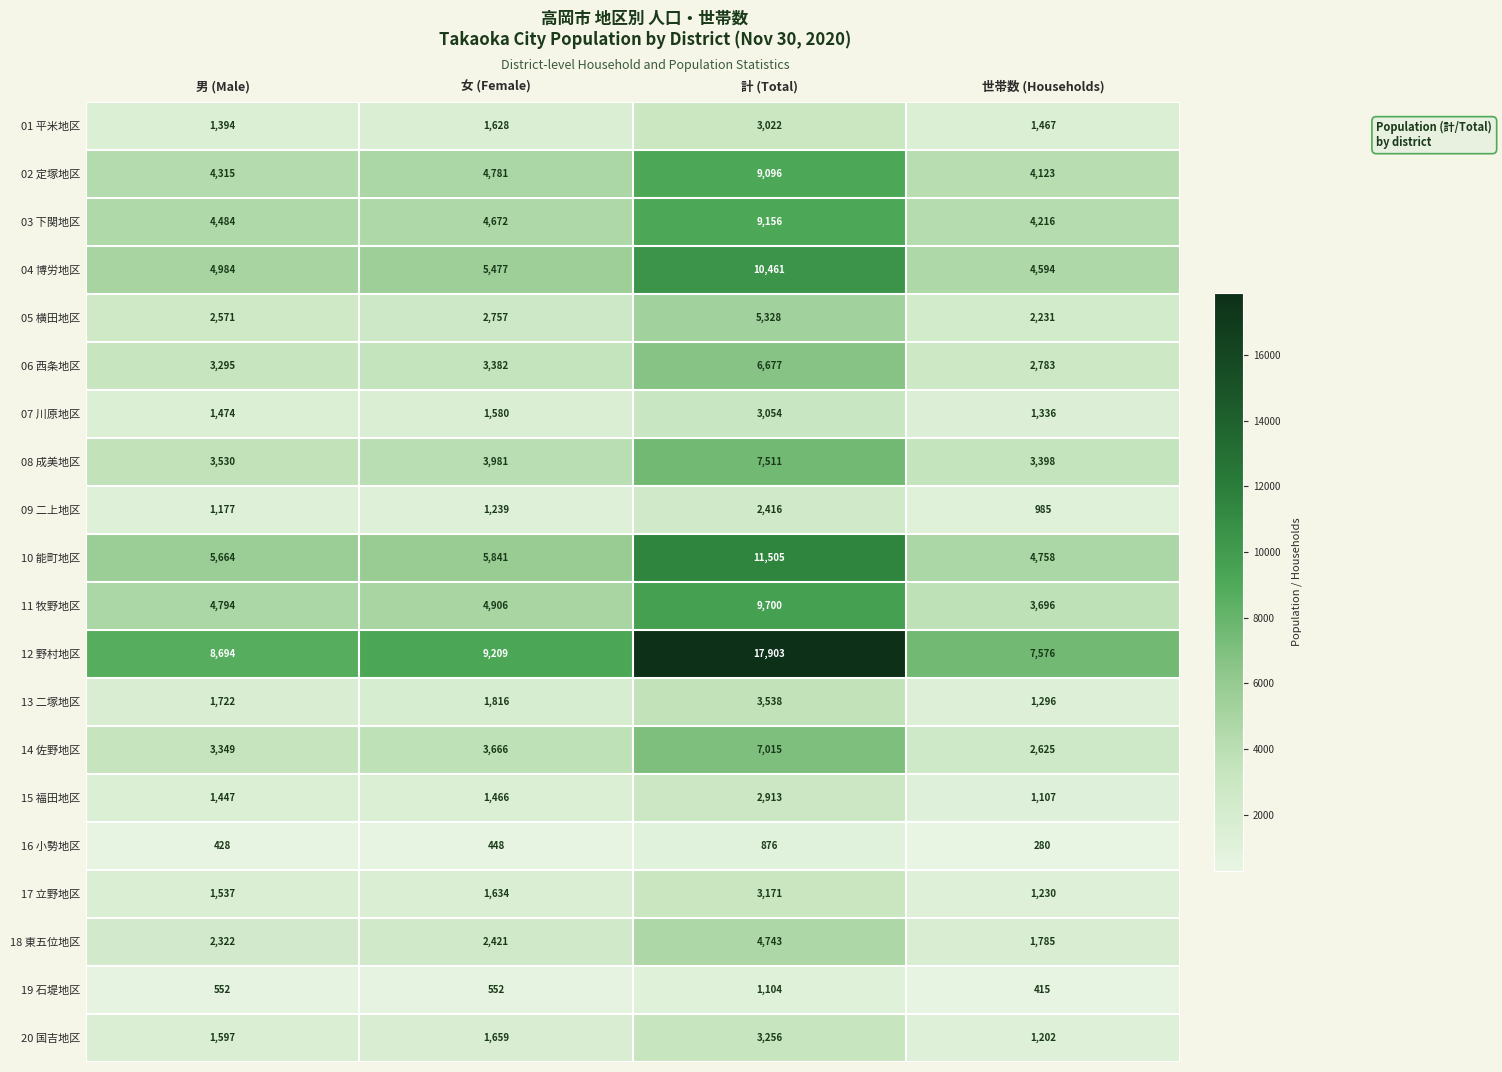

At which category is the sum across all series the highest?

計 (Total)